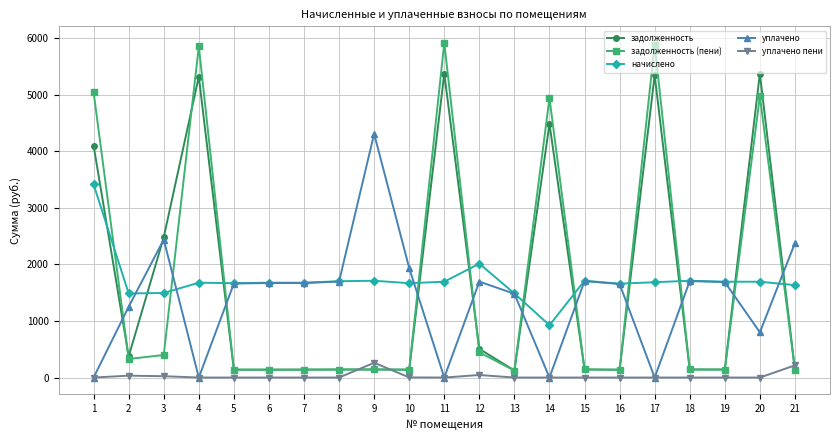

Is the value of уплачено at 5 greater than the value of задолженность (пени) at 18?

Yes